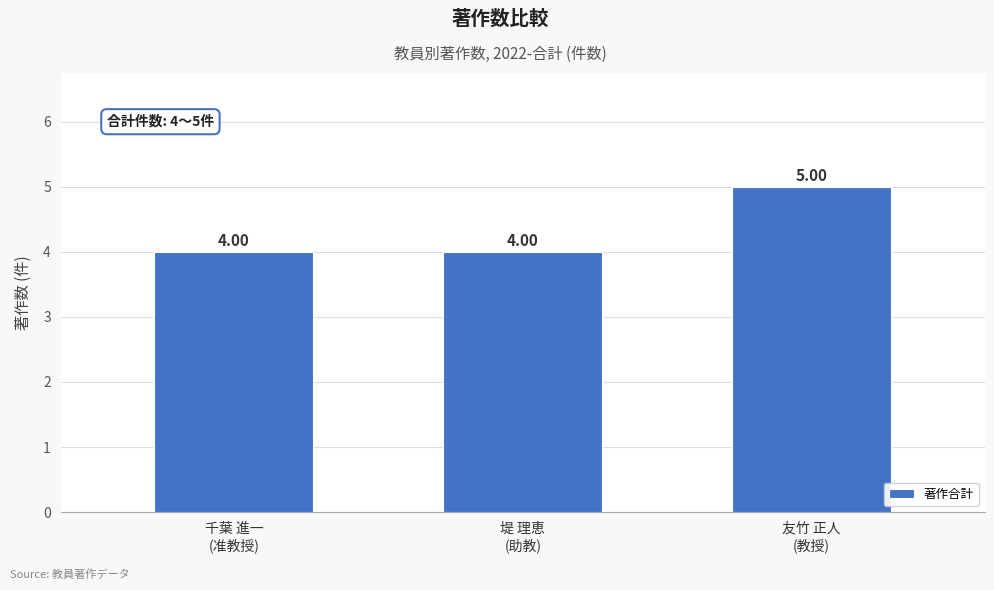

What is the minimum value shown in the chart?

4